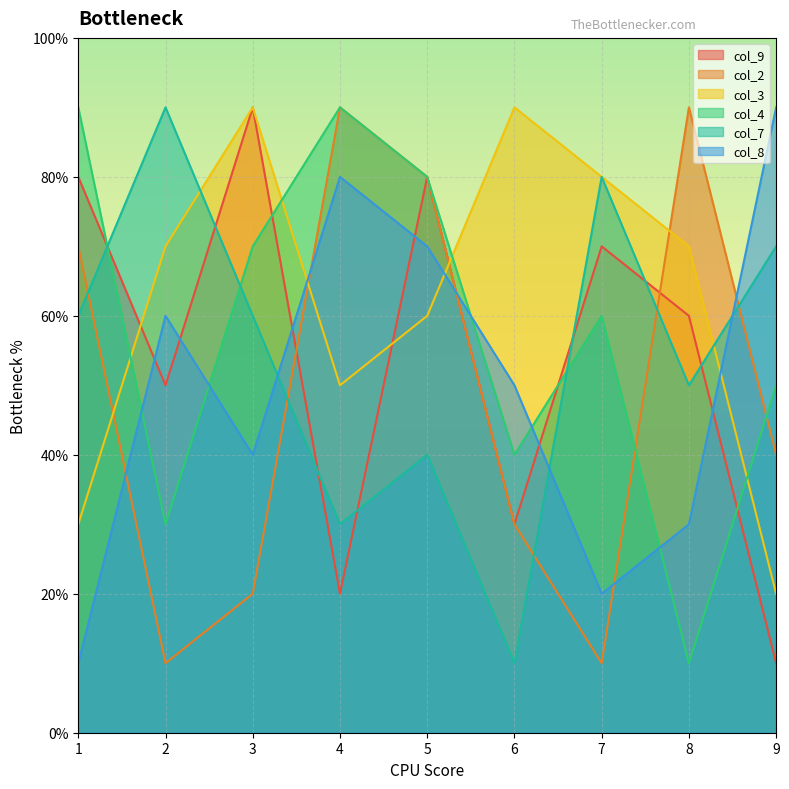

The value of col_2 at 2 is 2. True or false?

False